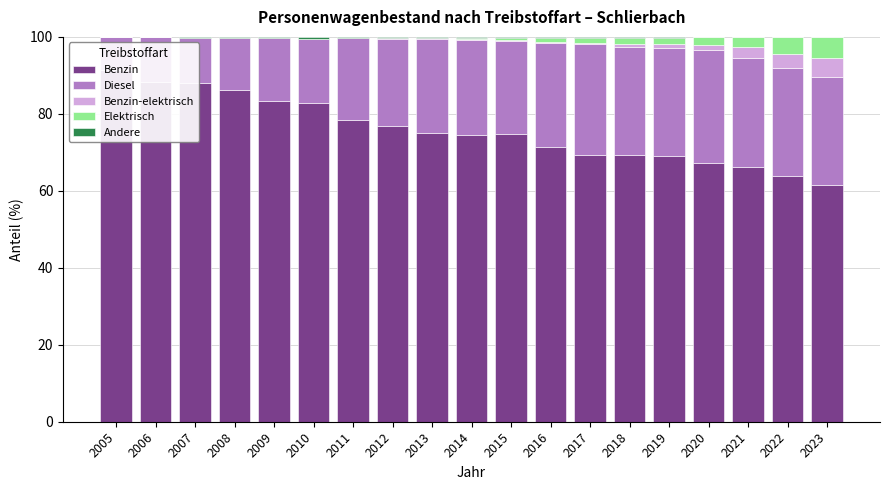

At 2006, list the series in order from largest to smallest.

Benzin, Diesel, Benzin-elektrisch, Elektrisch, Andere